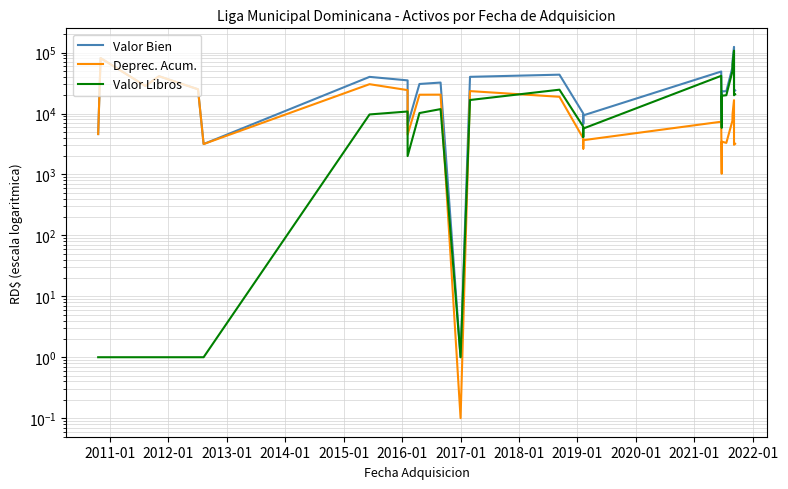

Where does the Valor Bien series first go above 23265?

2011-01